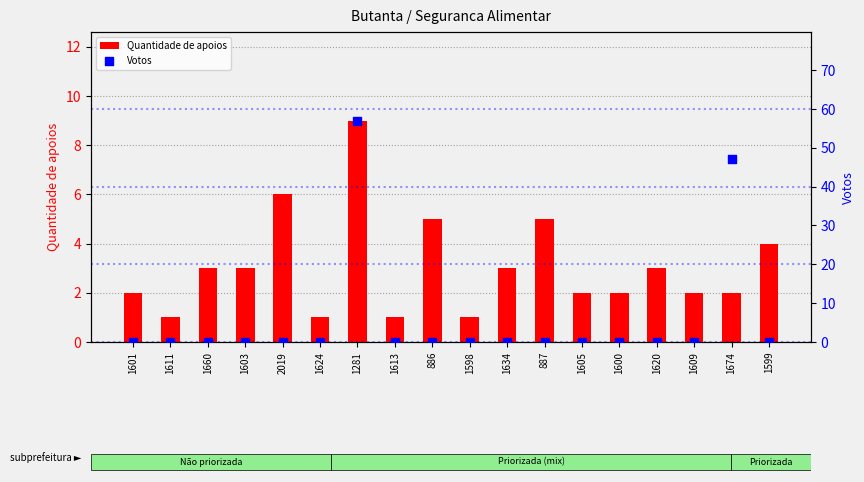

What are all the series names shown in the legend?

Quantidade de apoios, Votos